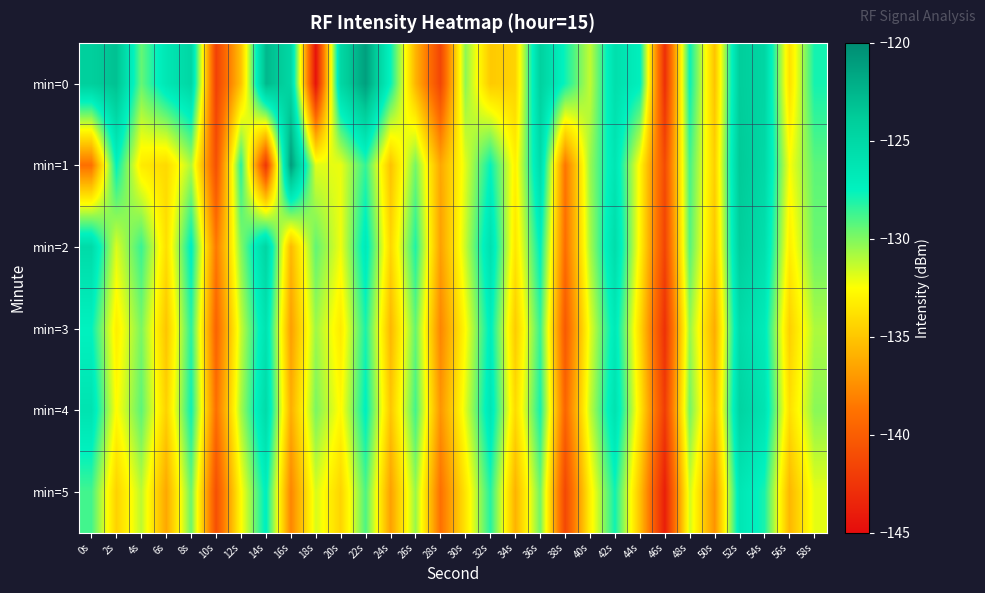

Which series has the largest range (max minus min)?

min=0